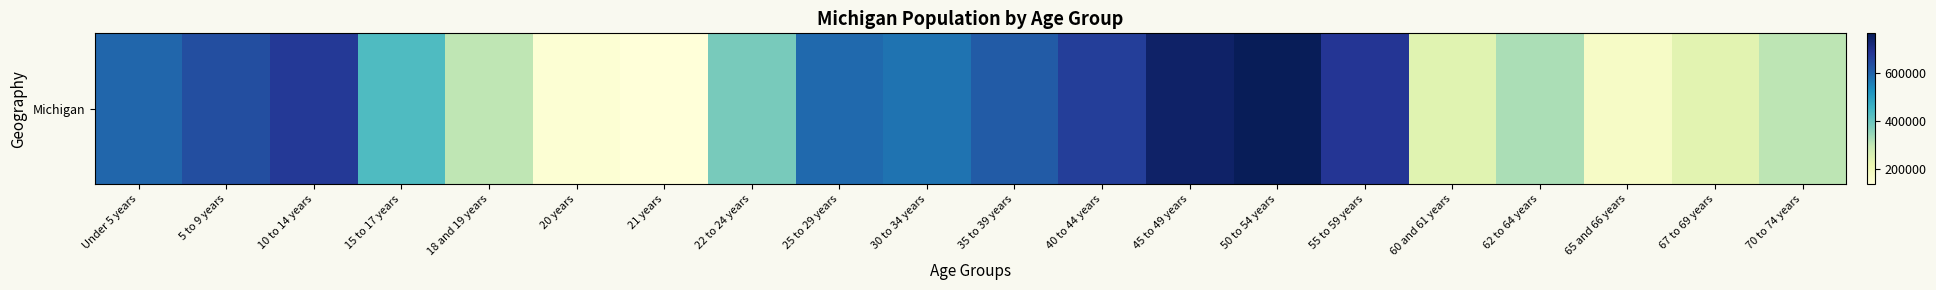

Is it true that the value at 45 to 49 years is 1198684?

False